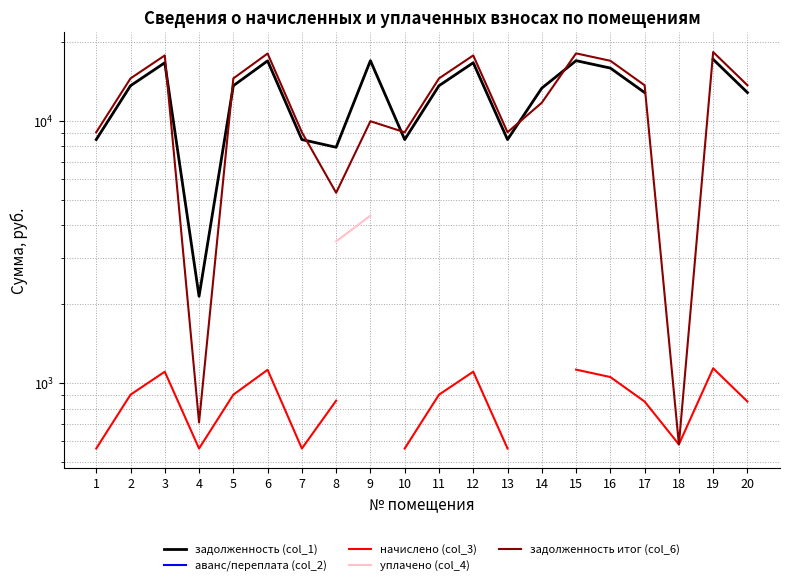

True or false: уплачено (col_4) and задолженность (col_1) cross at least once.

False